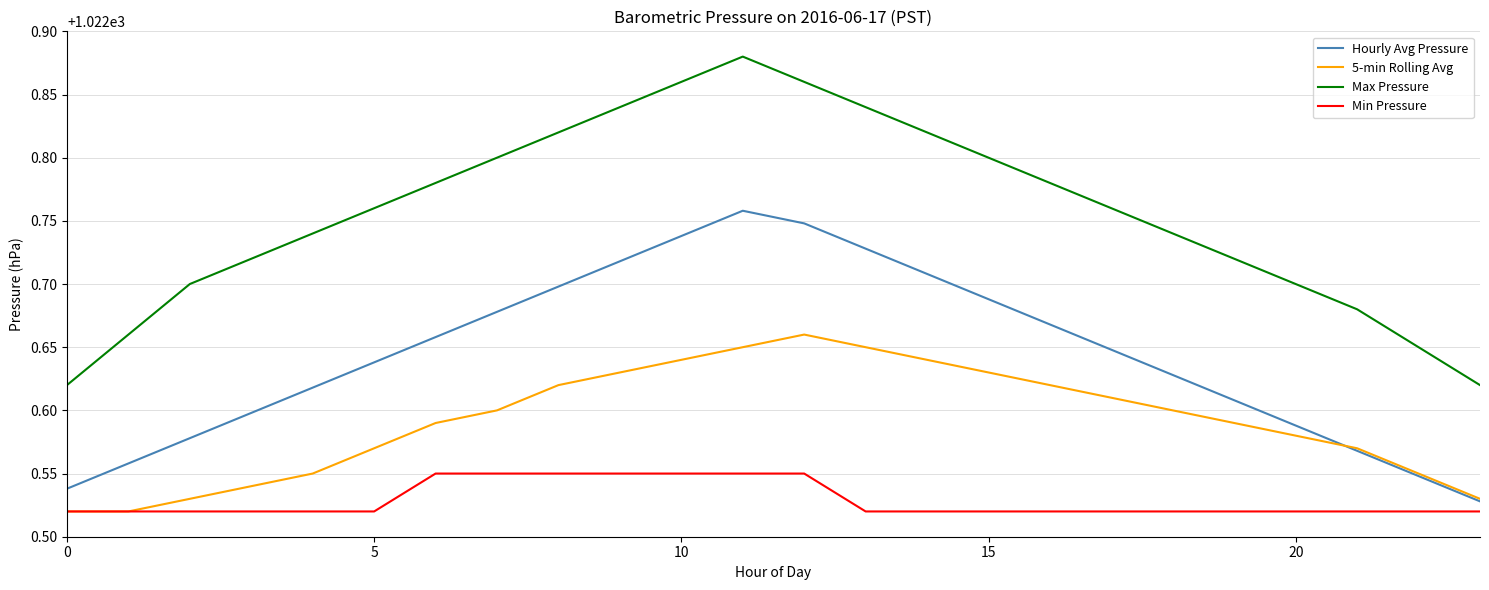

What is the difference between the second highest and second lowest values in the Hourly Avg Pressure series?

0.2